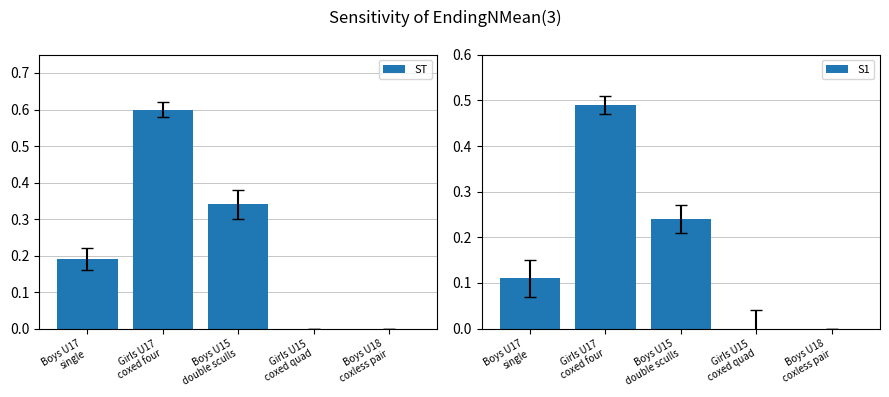

What are all the series names shown in the legend?

ST, S1